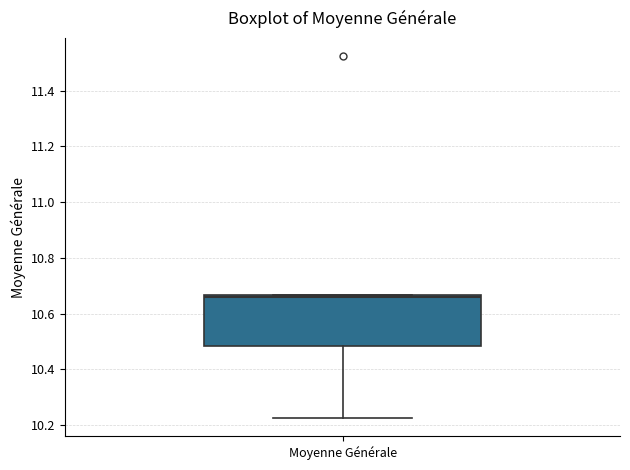

Transcribe this box plot: give where the median line is, the range the box spans, and where the two whiskers end, as read against the y-axis. The values are not printed on the chart, so give them approximately, as read against the axis.

median 10.66 (just below the box's upper edge), box 10.48 to 10.66, whiskers 10.22 to 10.66